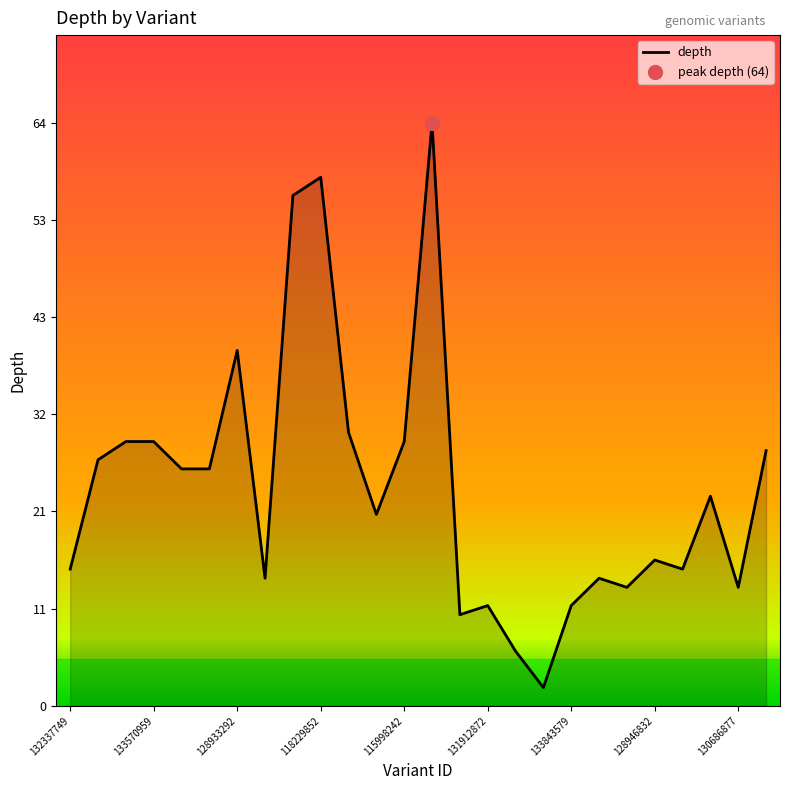

What is the difference between the second highest and second lowest values?

52